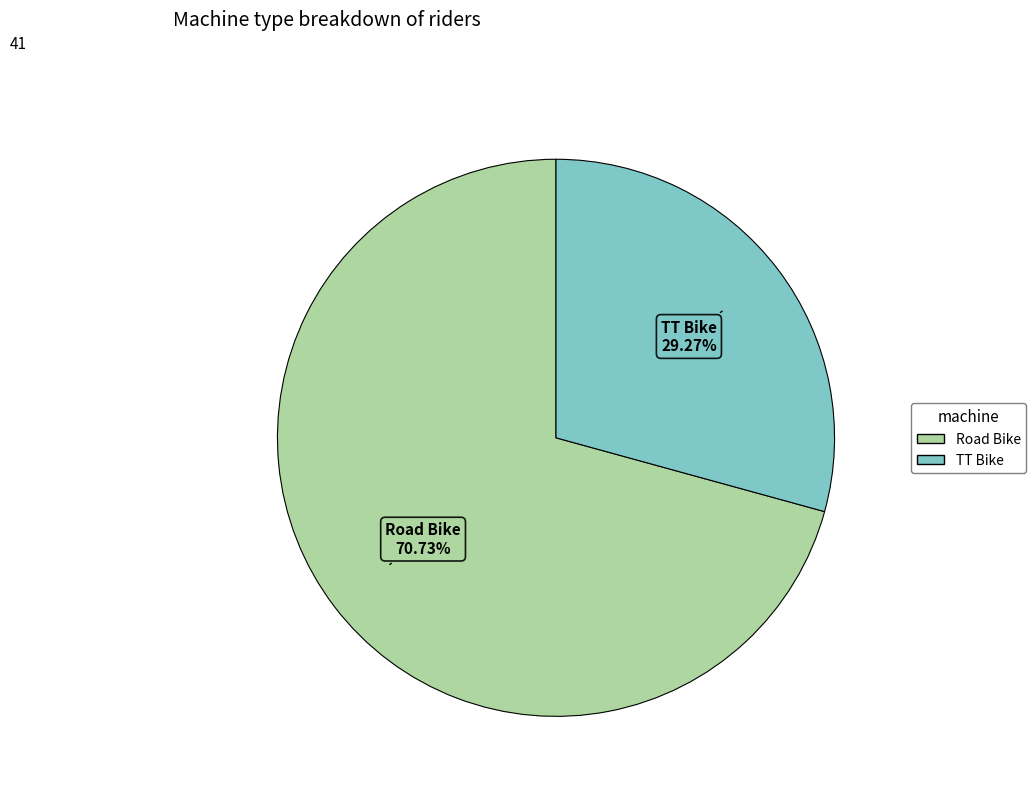

How many segments does this pie chart have?

2